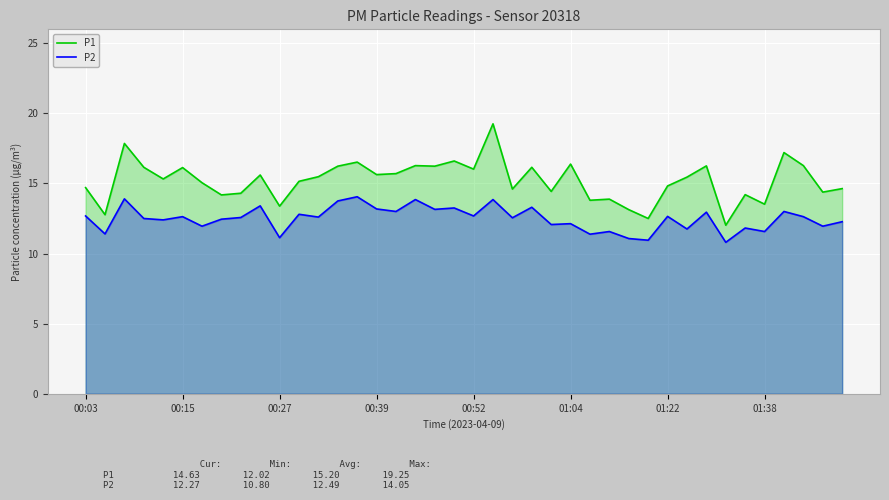

Which series has the largest total across all categories?

P1